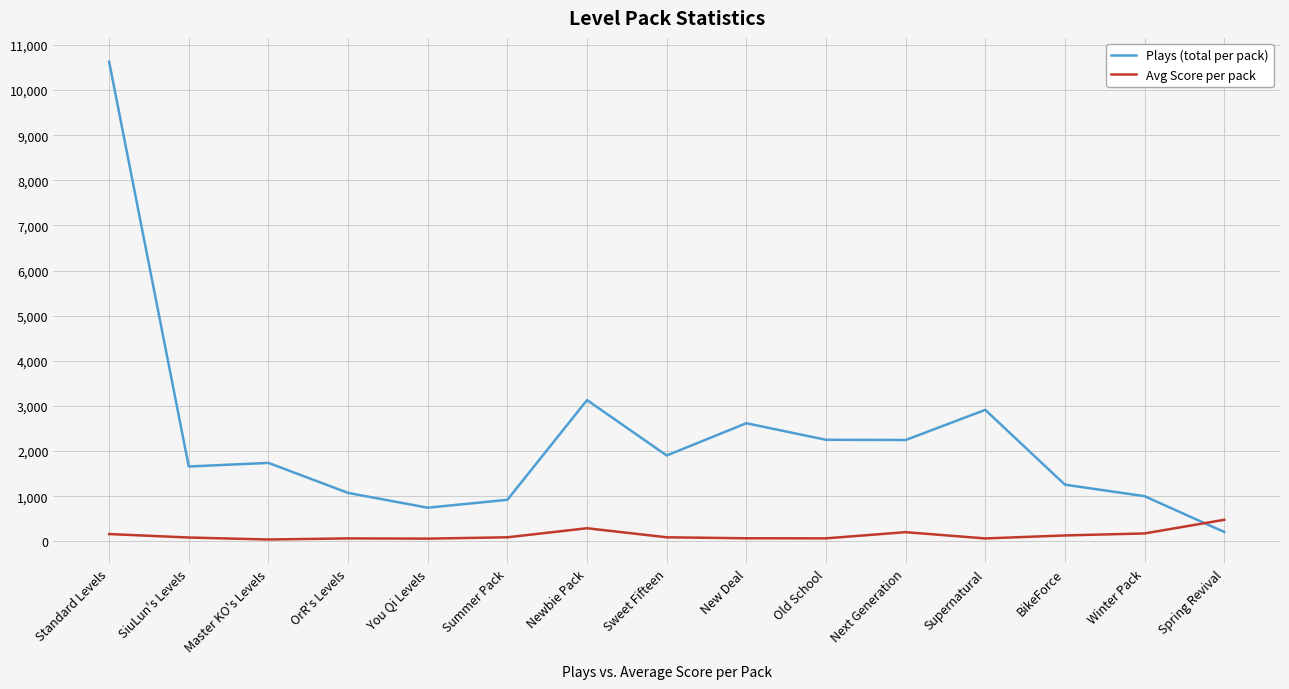

At which category does the chart reach its peak across all series?

Standard Levels